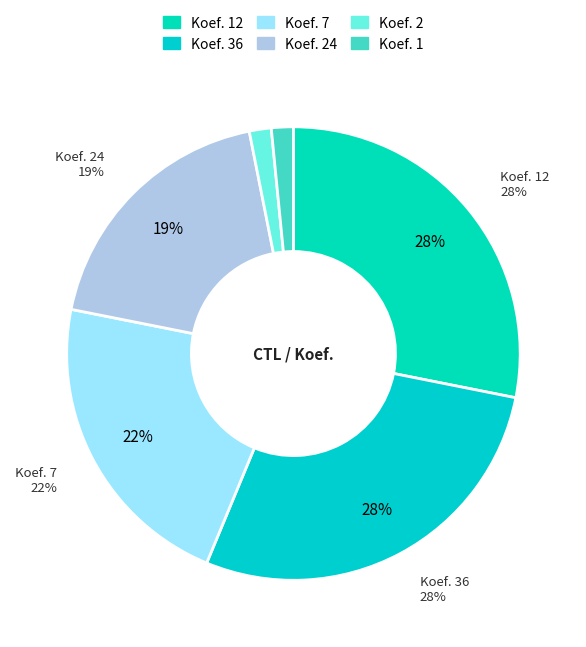

True or false: 197004 accounts for 25% of the total.

False